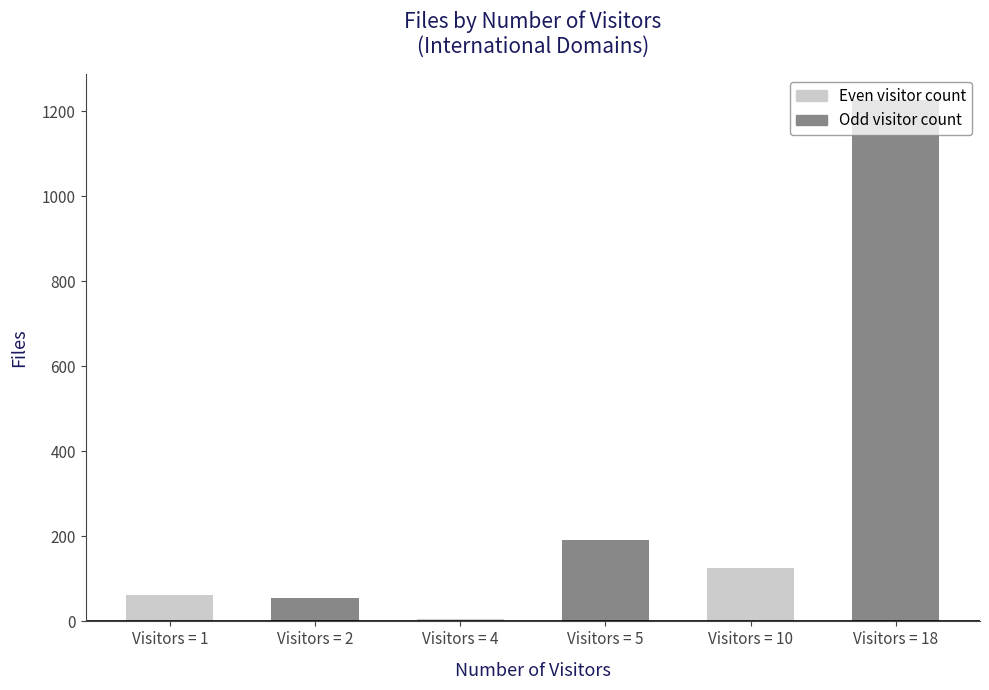

Which has a higher value, Visitors = 18 or Visitors = 4?

Visitors = 18